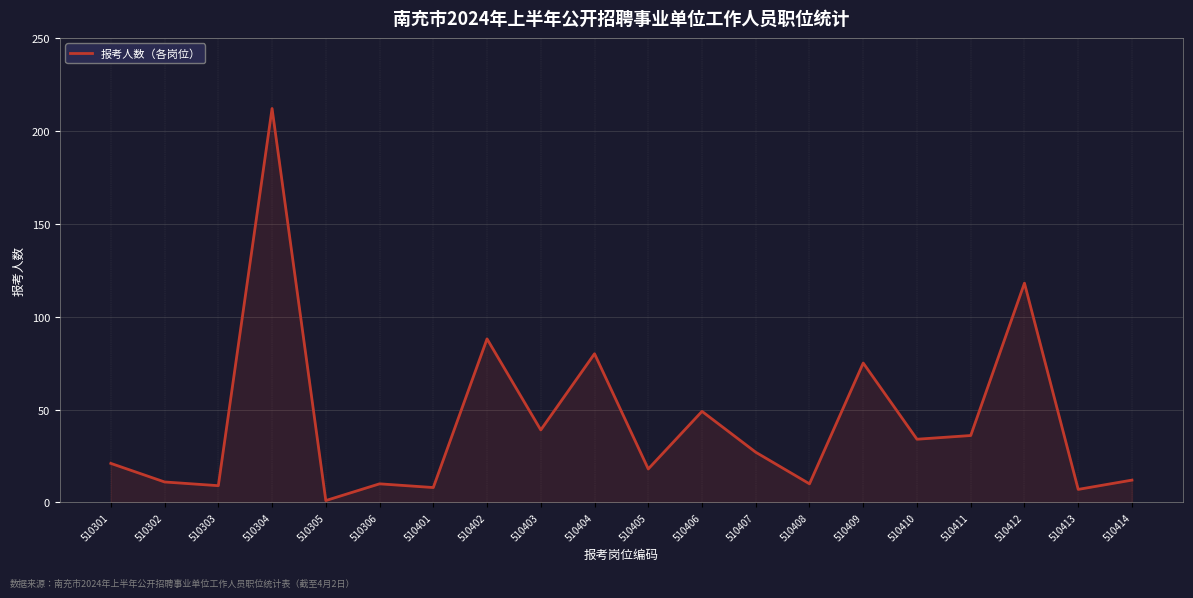

Is it true that the value at 510304 is 373?

False